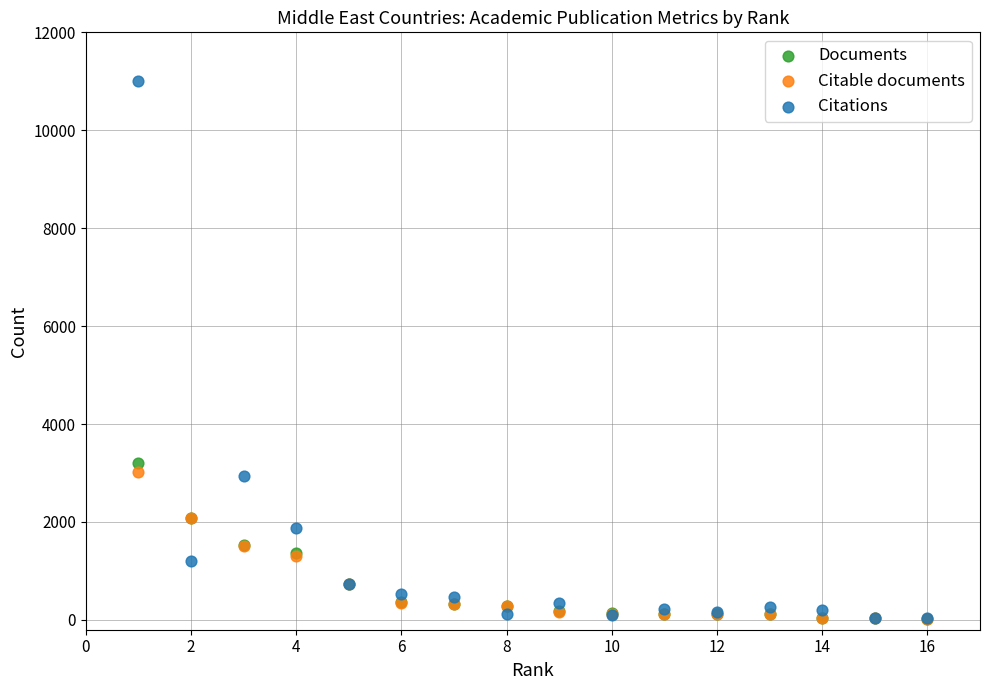

Across all series, what Y value is closest to 5511?

3213